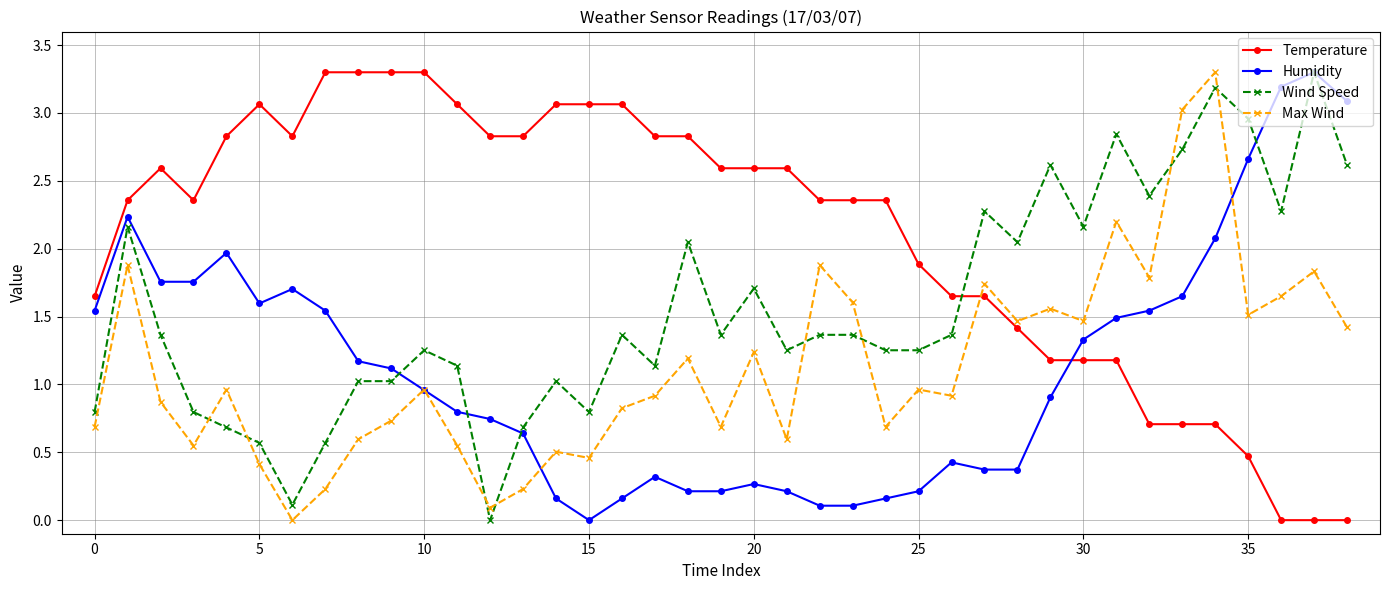

What is the greatest value displayed?

3.3